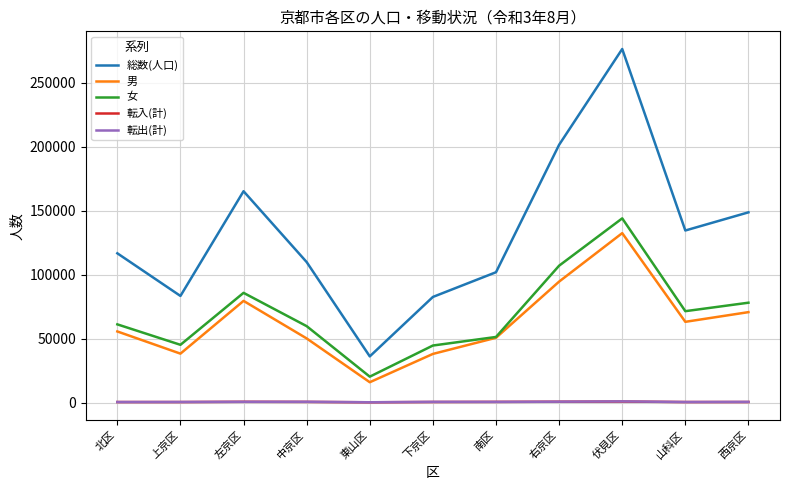

What is the average value of the 転入(計) series?

446